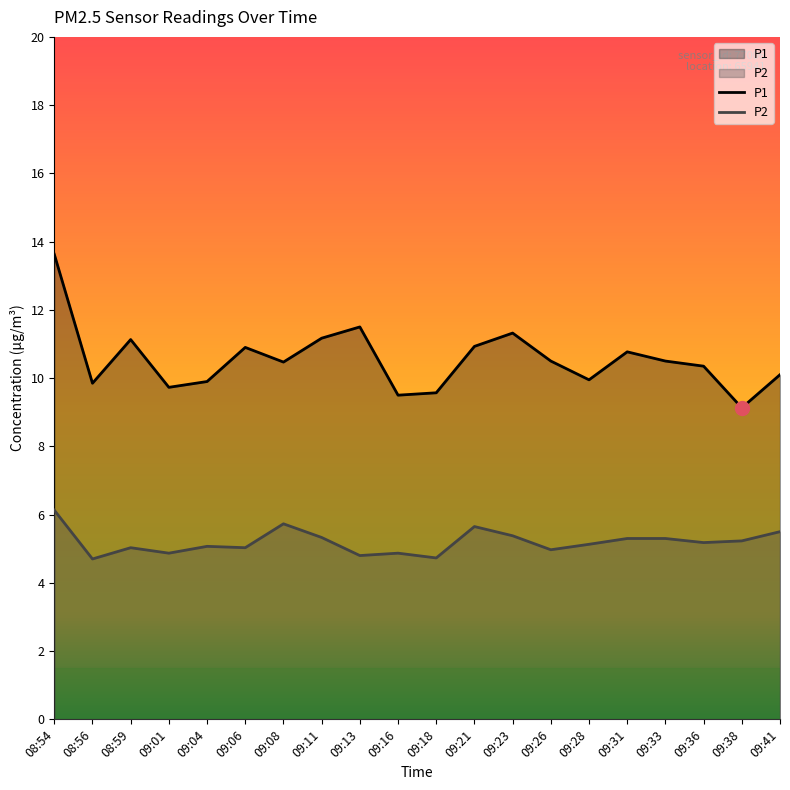

Reading left to right, extract all data points from this chart.

P1: 13.6	9.8	11.1	9.7	9.9	10.9	10.5	11.2	11.5	9.5	9.6	10.9	11.3	10.5	9.9	10.8	10.5	10.3	9.1	10.1
P2: 6.1	4.7	5.0	4.9	5.1	5.0	5.7	5.3	4.8	4.9	4.7	5.7	5.4	5.0	5.1	5.3	5.3	5.2	5.2	5.5